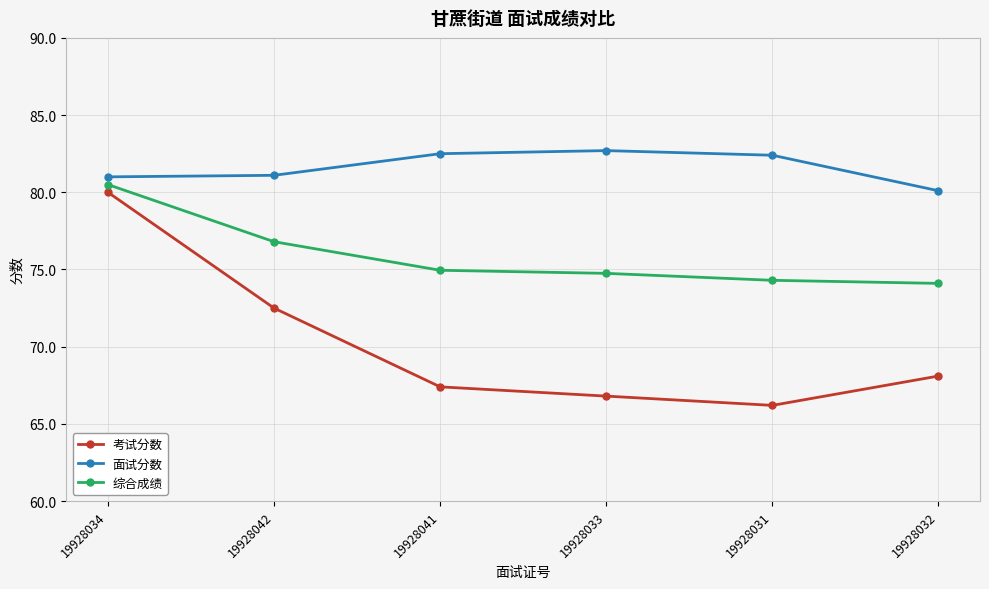

What is the maximum value for 面试分数?

82.7